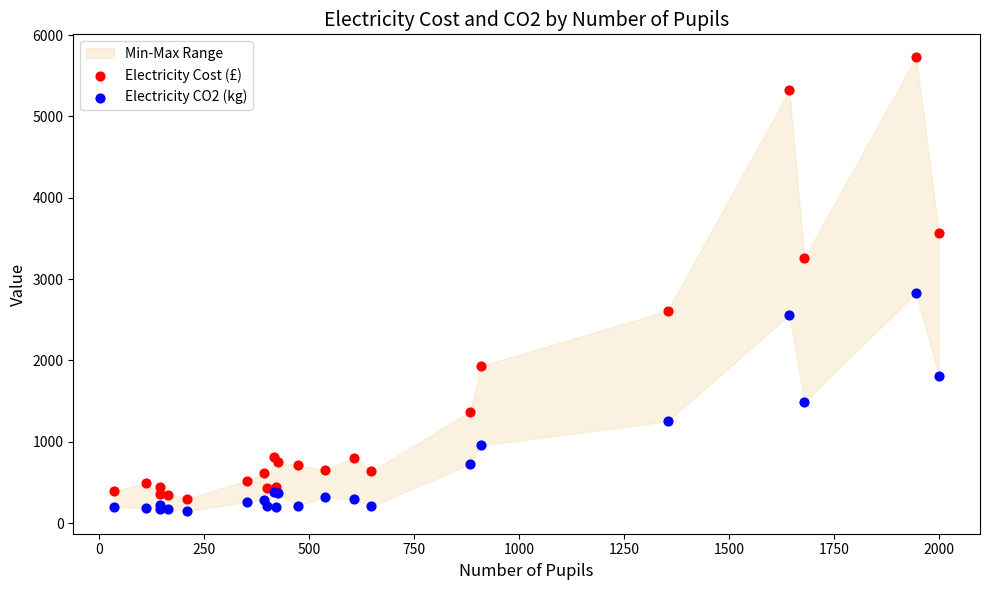

Which series has the largest Y range (max minus min)?

Electricity Cost (£)